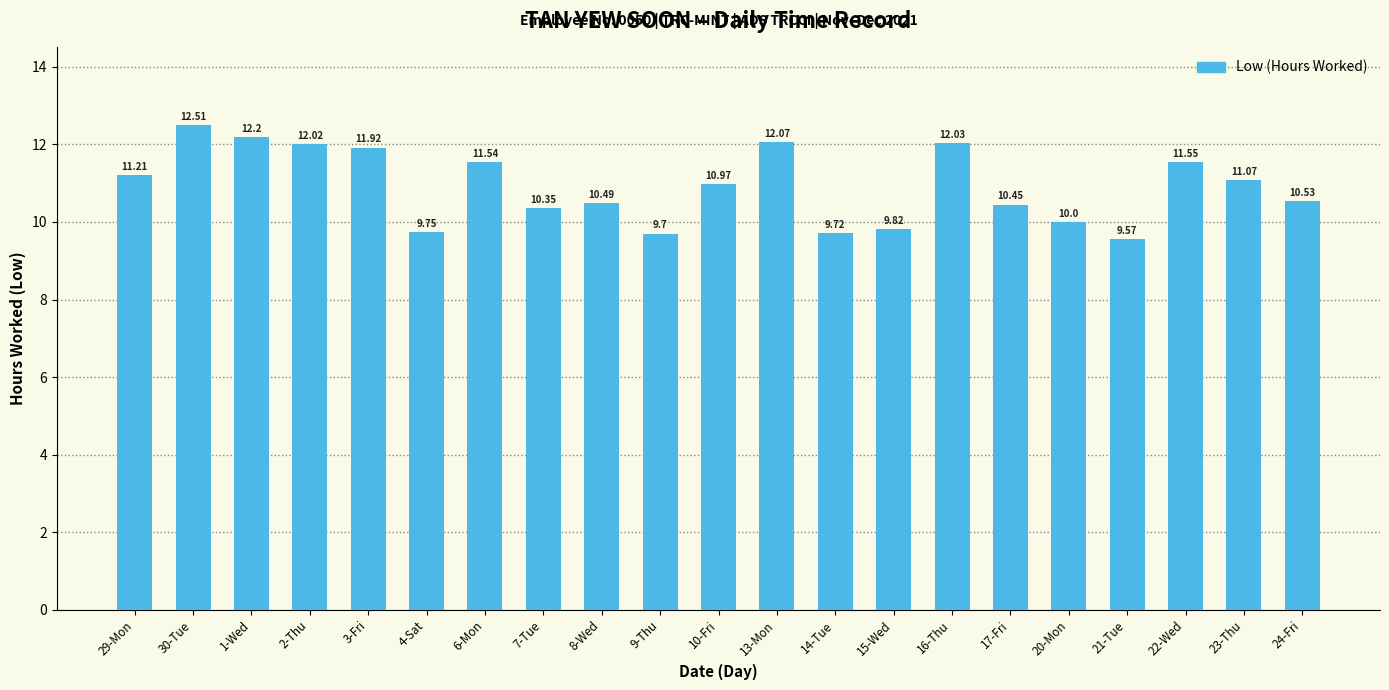

Between 30-Tue and 17-Fri, which is larger?

30-Tue